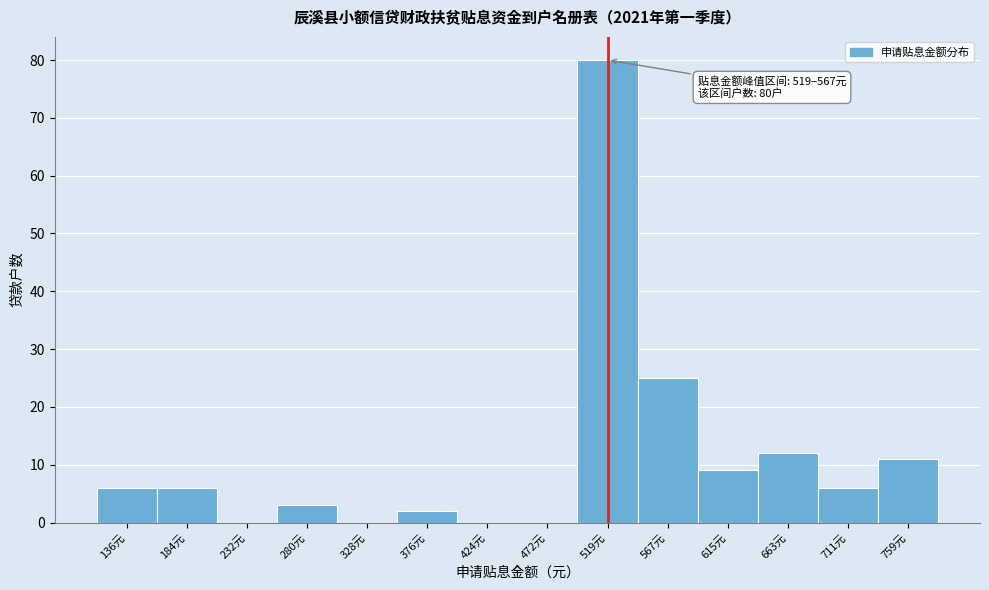

Reading left to right, transcribe all the data shown in this chart.

136元=6	184元=6	232元=0	280元=3	328元=0	376元=2	424元=0	472元=0	519元=80	567元=25	615元=9	663元=12	711元=6	759元=11